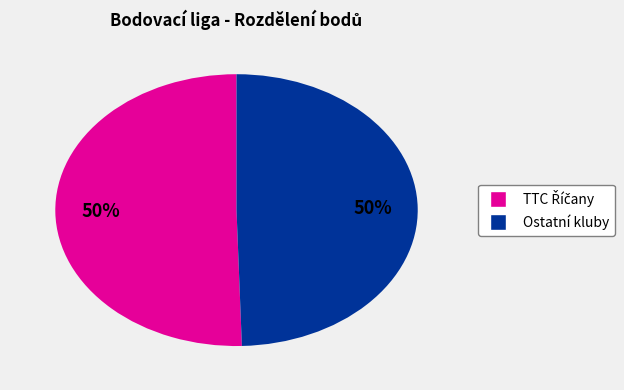

How many slices are in this pie chart?

2